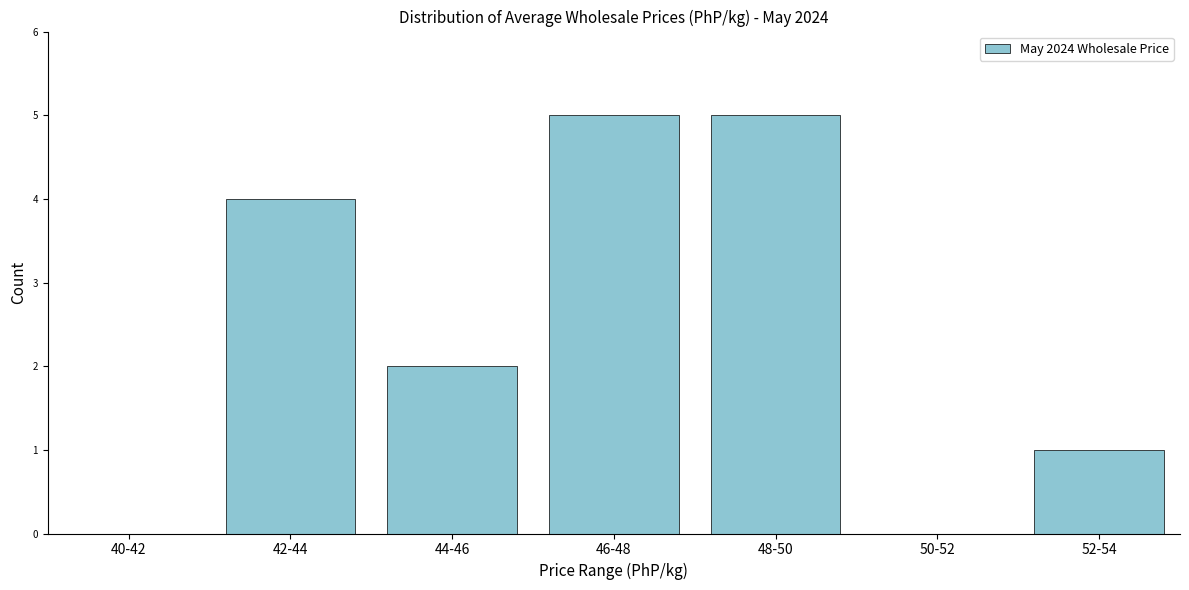

Reading left to right, extract all data points from this chart.

40-42=0	42-44=4	44-46=2	46-48=5	48-50=5	50-52=0	52-54=1